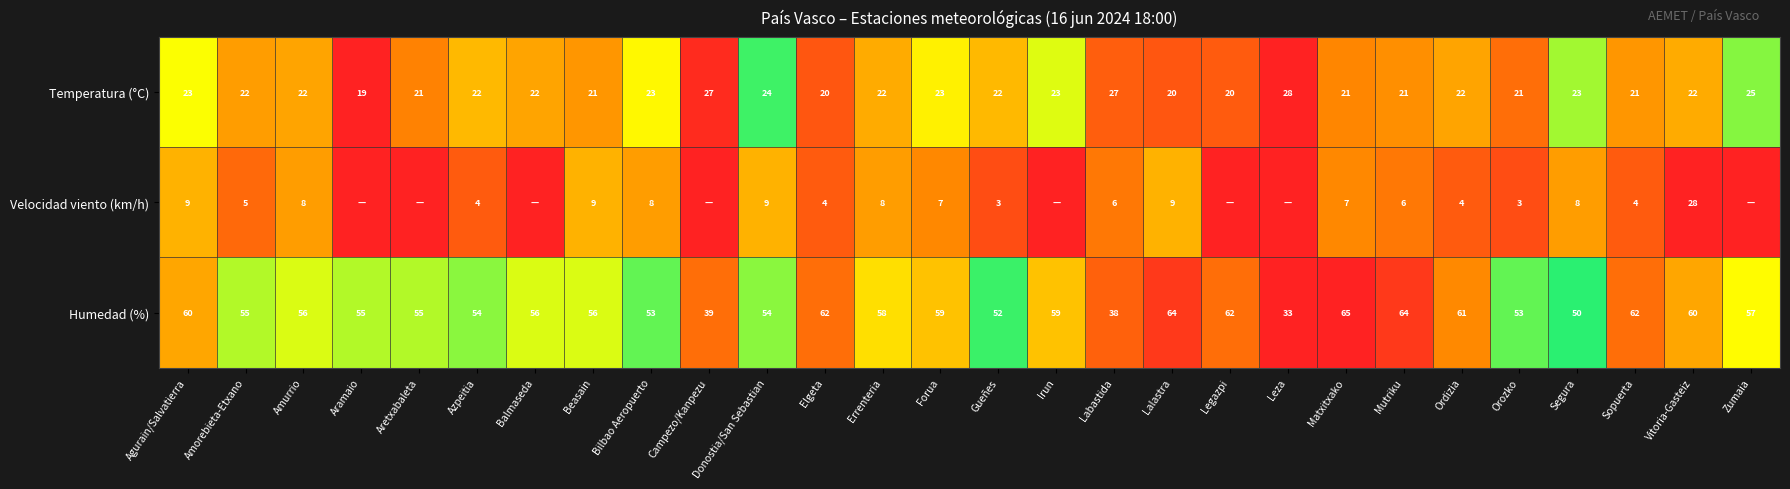

Which series changed the most between Amorebieta-Etxano and Sopuerta?

Humedad (%)